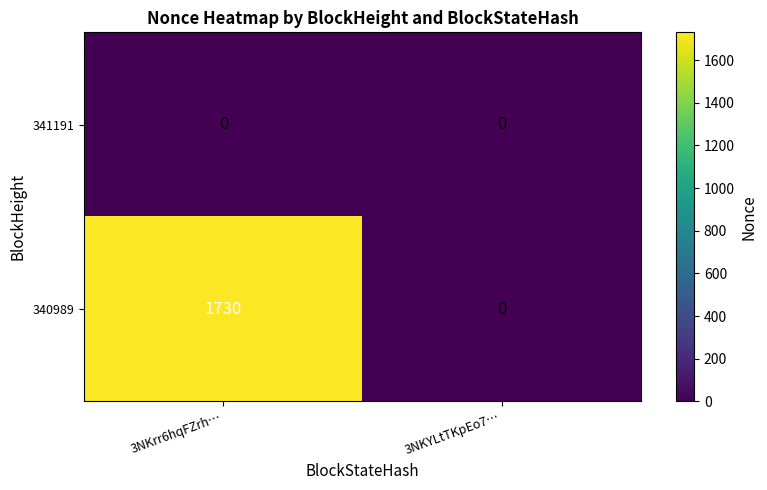

At which category does the chart reach its peak across all series?

3NKrr6hqFZrh…